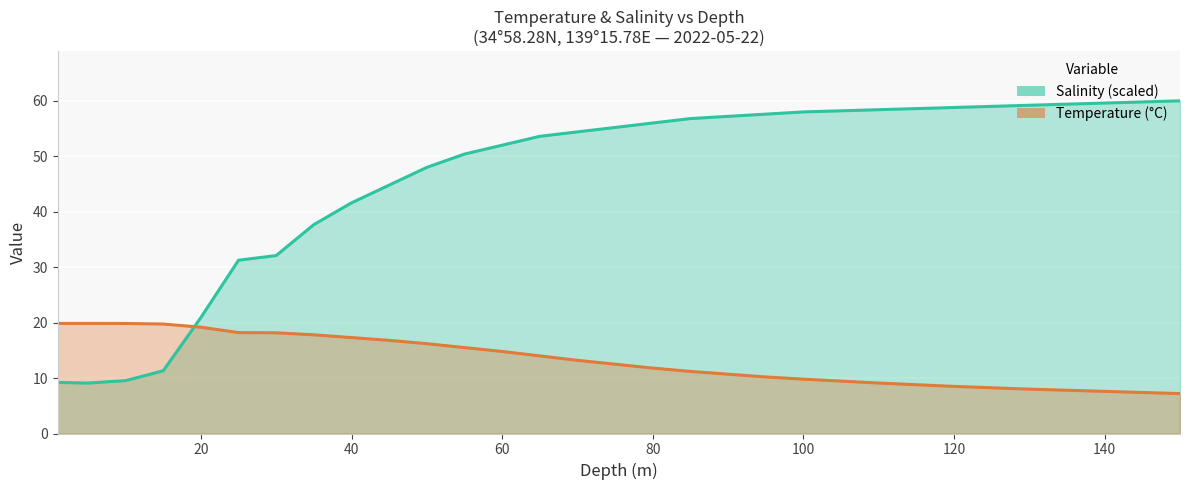

True or false: depth has more than 0 points higher than both neighbors.

False